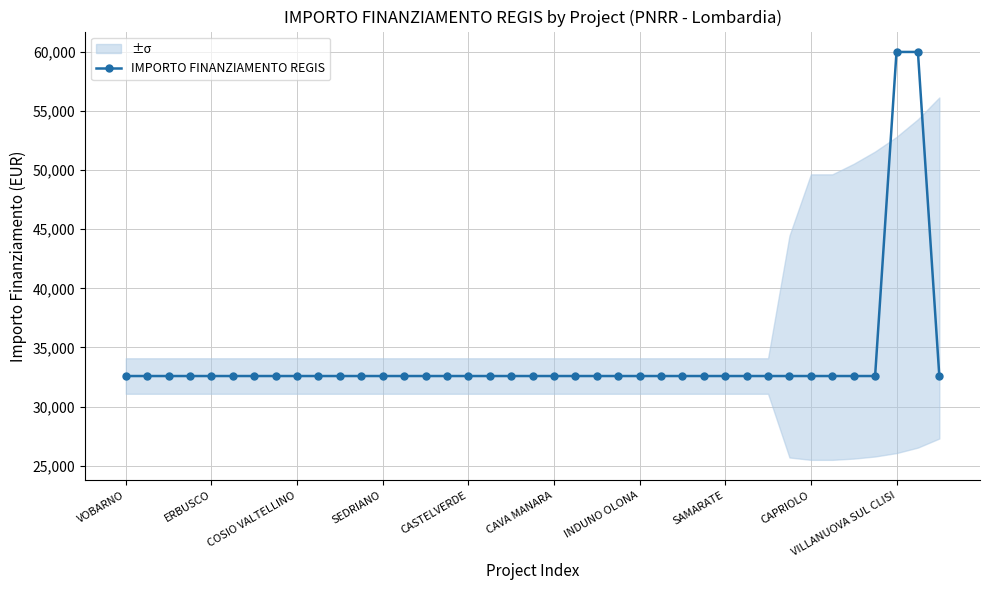

The value of IMPORTO FINANZIAMENTO REGIS at VOBARNO is 32589. True or false?

True